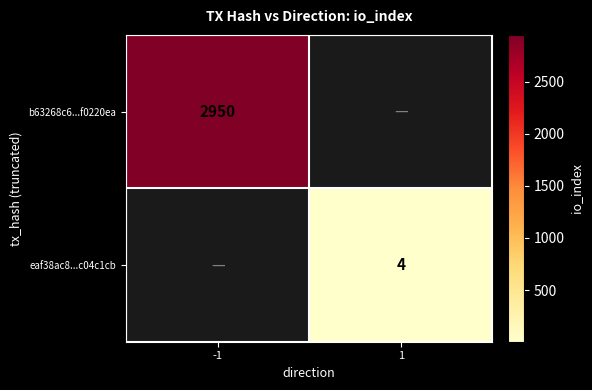

What is the smallest value displayed?

4.0